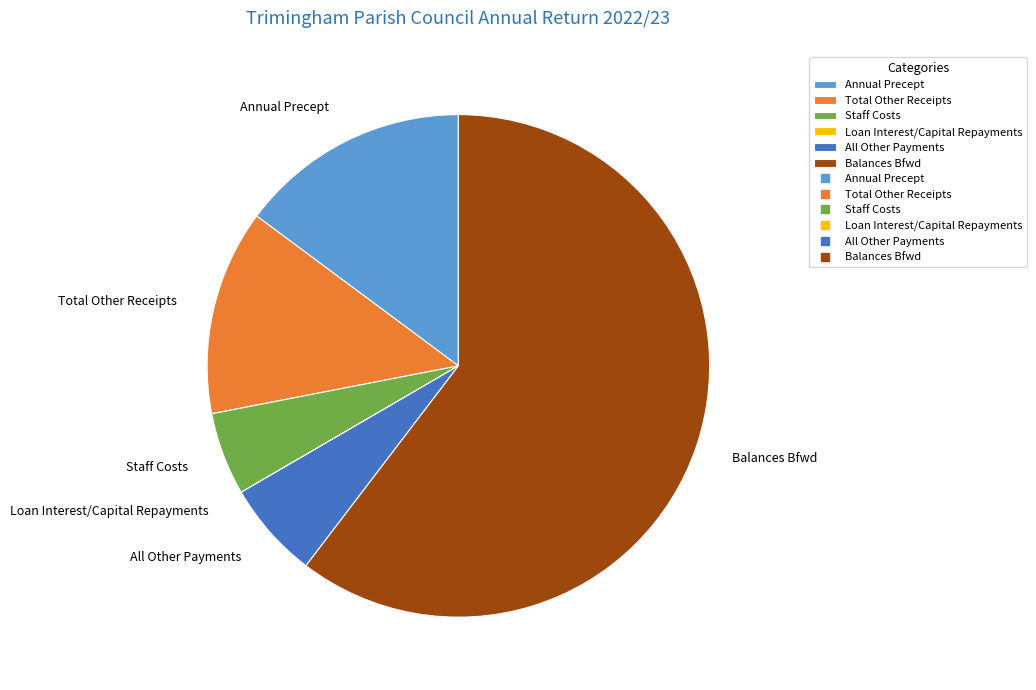

Is the sum of Annual Precept and All Other Payments greater than half?

No